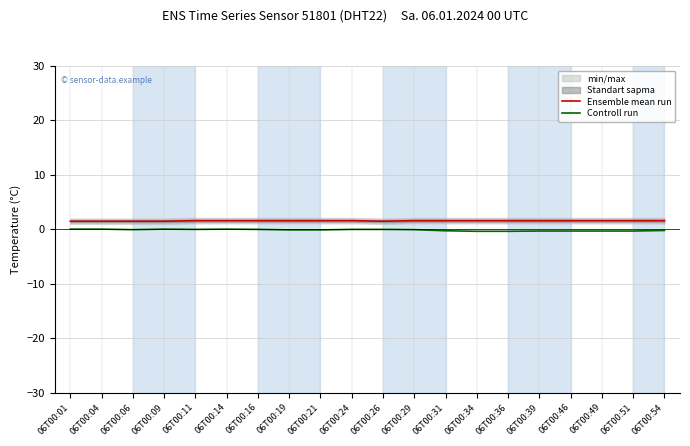

Rank the series at 06T00:31 from lowest to highest value.

Controll run, Ensemble mean run